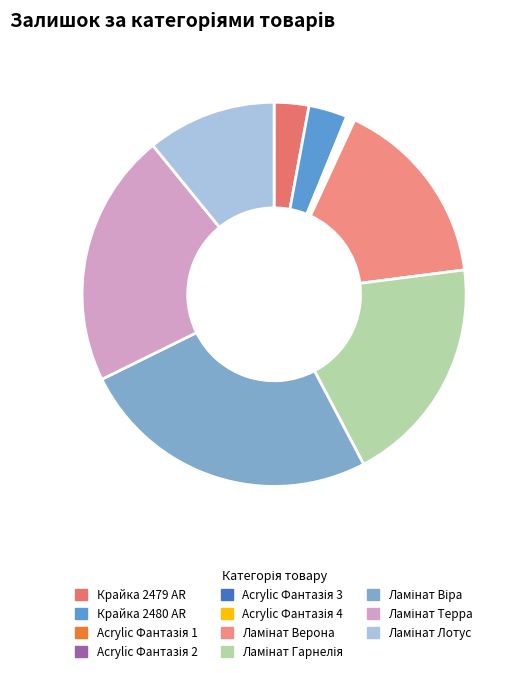

What is the smallest slice in the pie chart?

Acrylic Фантазія 4